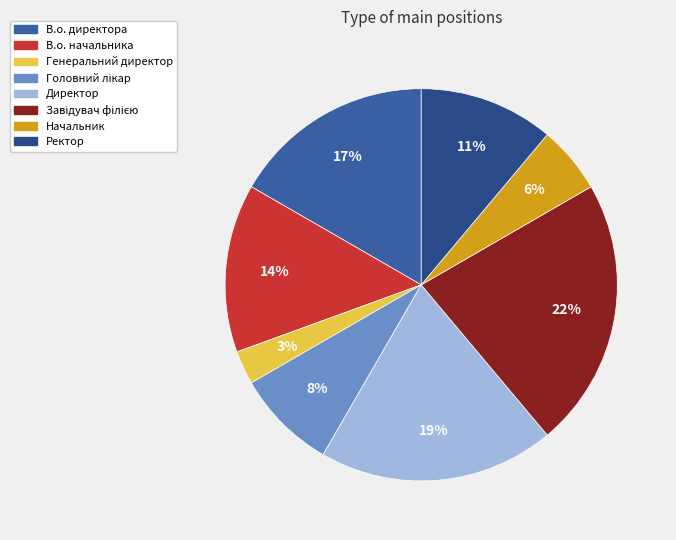

How many segments does this pie chart have?

8